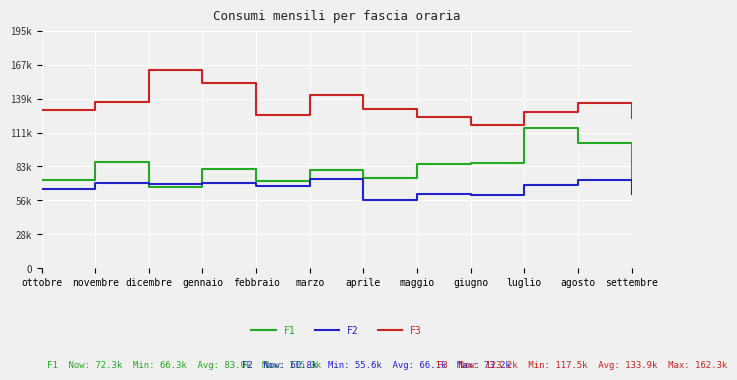

In F2, how many points are higher than both neighbors (excluding endpoints)?

5